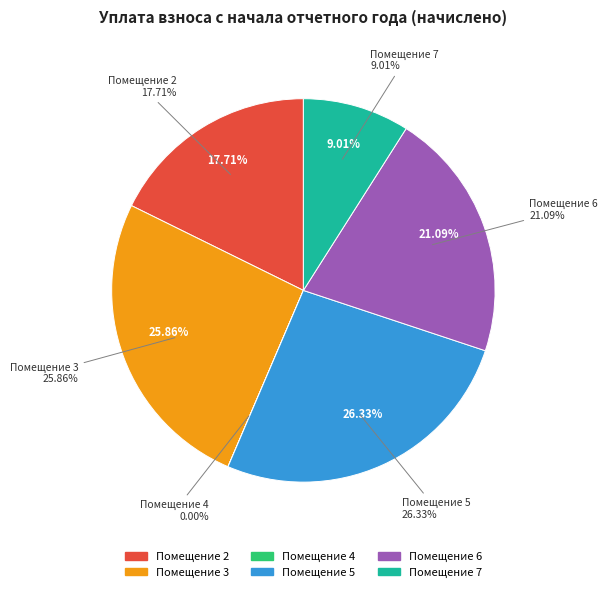

Does 4 account for over 50% of the chart?

No